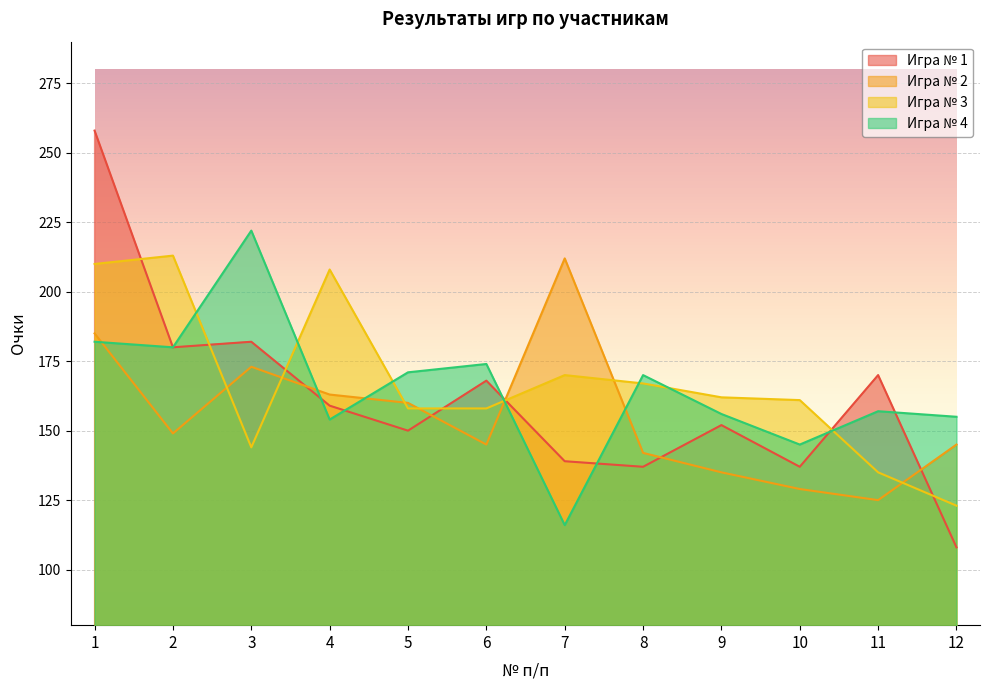

The value of Игра № 4 at 8 is 170. True or false?

True